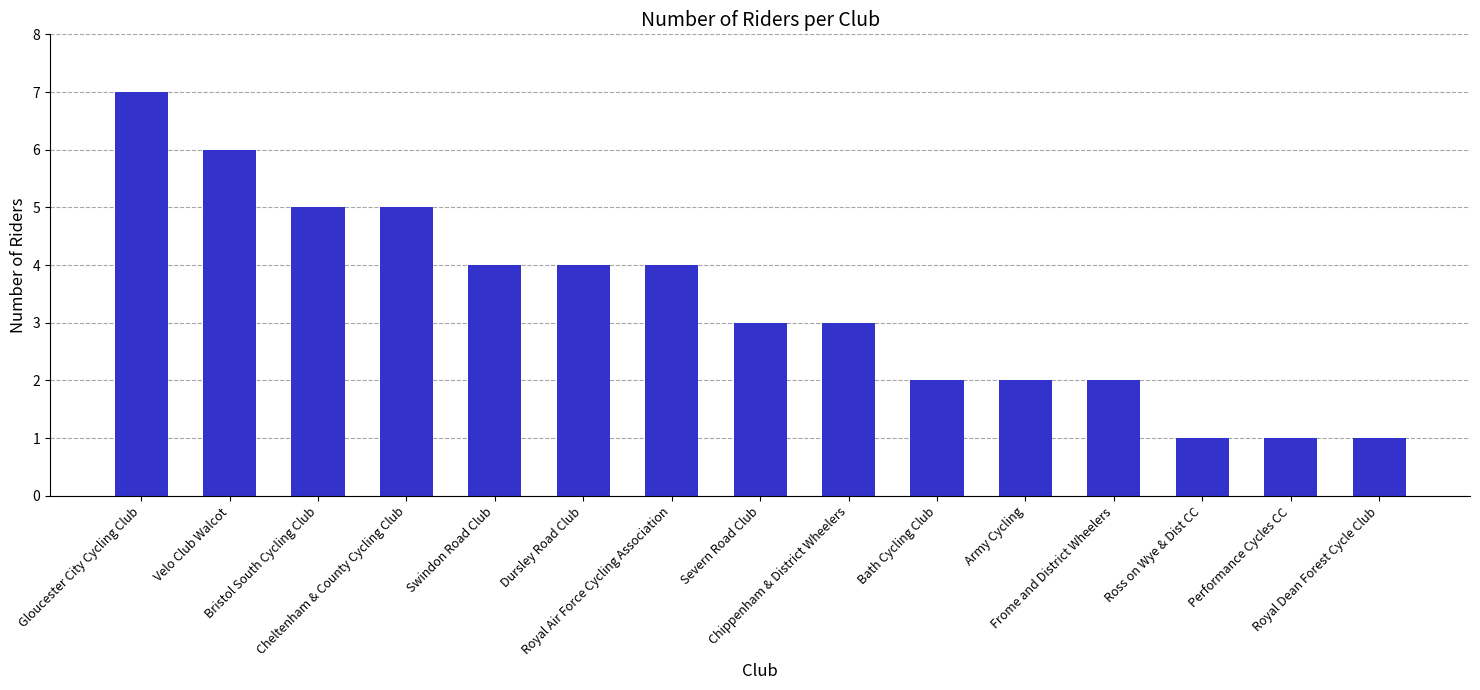

What is the greatest value displayed?

7